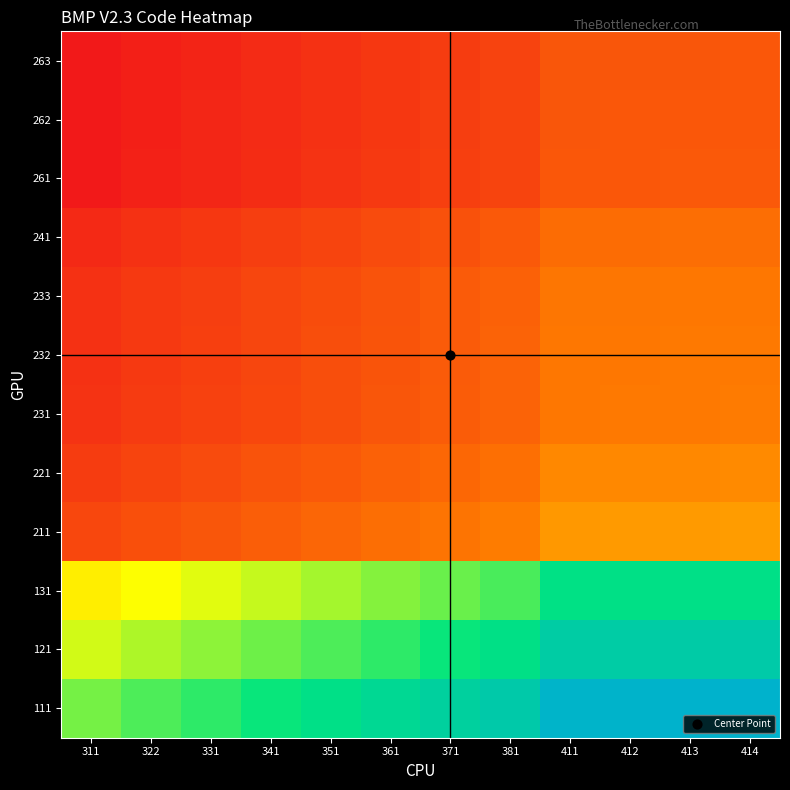

What is the difference between the highest and lowest values at 361?

0.7